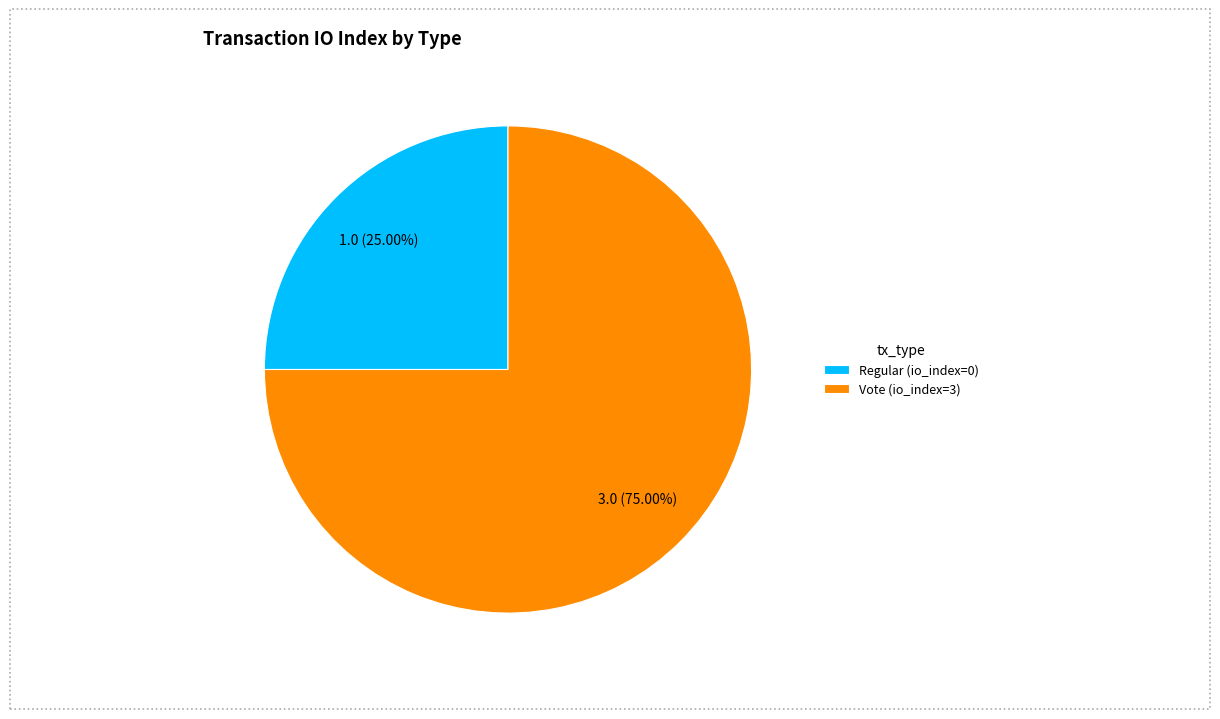

How many slices are in this pie chart?

2